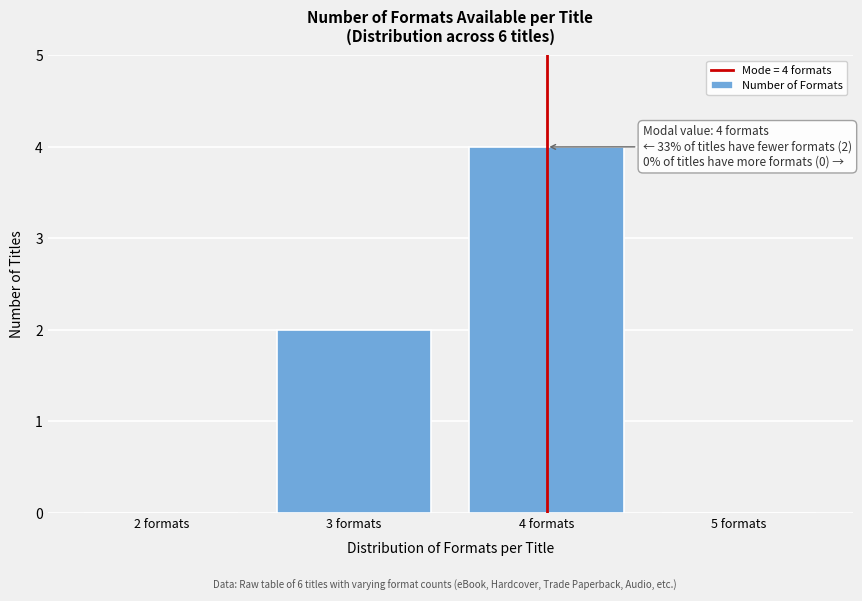

Reading left to right, what are all the values shown in this chart?

2 formats=0	3 formats=2	4 formats=4	5 formats=0